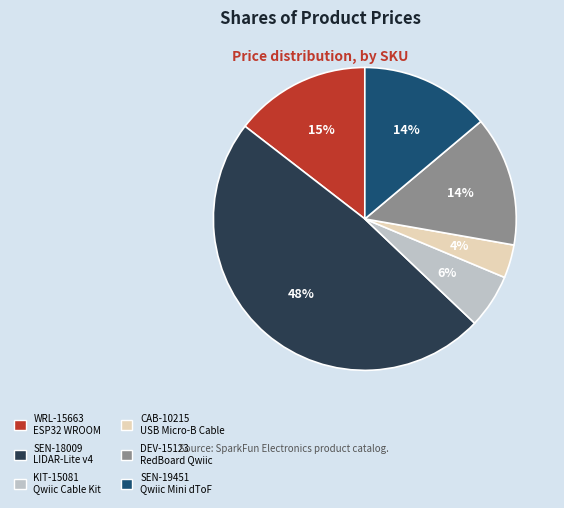

What is the ratio of the value at SEN-19451 to the value at SEN-18009?

0.3